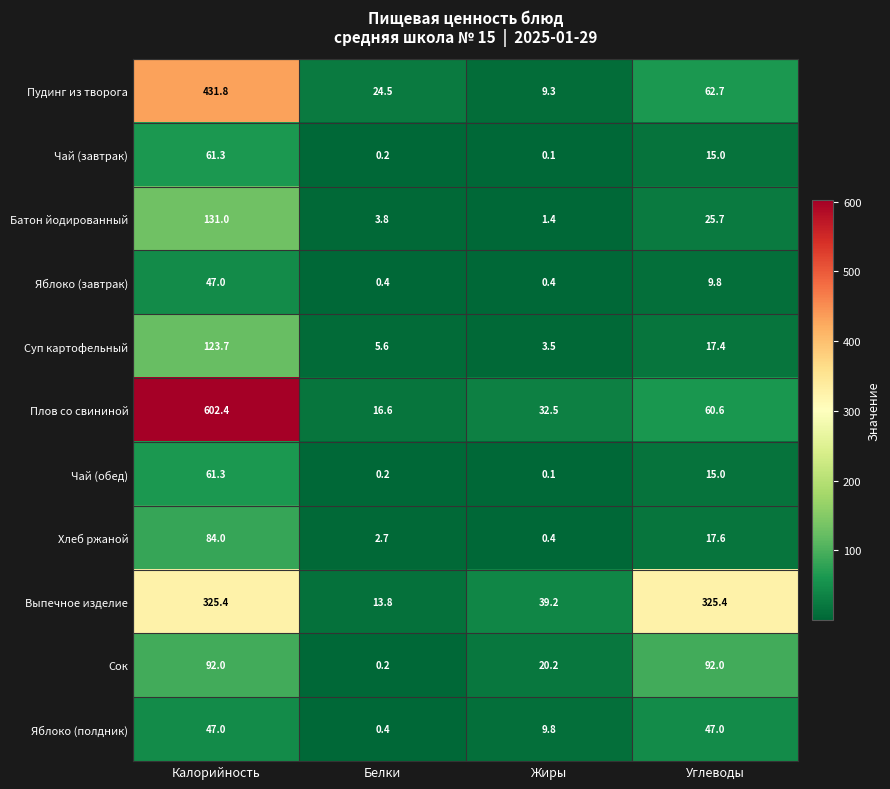

What is the difference between the maximum and minimum values in the Чай (завтрак) series?

61.2